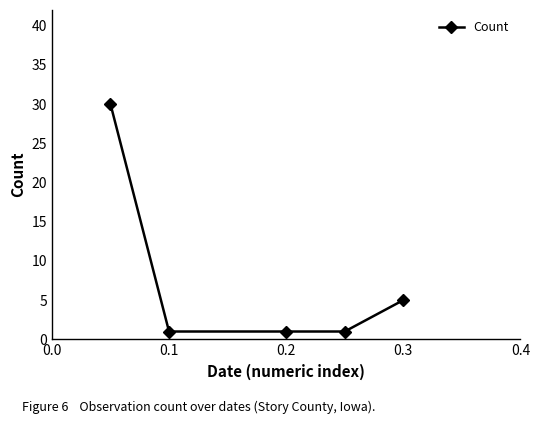

What is the difference between the maximum and minimum values?

29